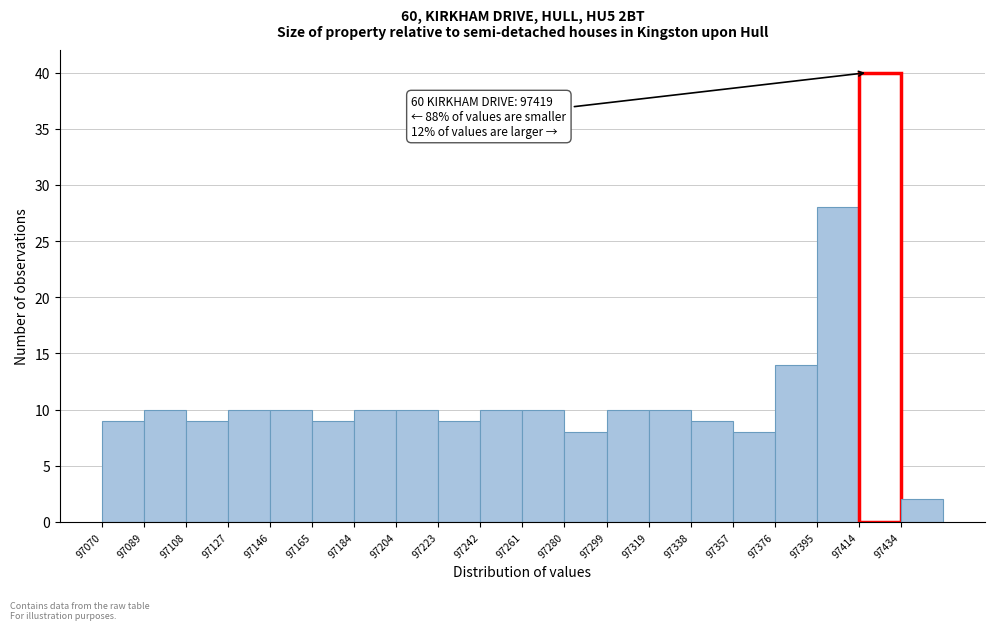

Which range on the x-axis has the tallest bar?

97414 to 97434